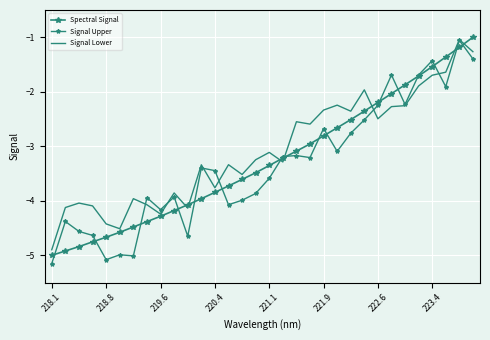

True or false: Signal Lower and Spectral Signal cross at least once.

True